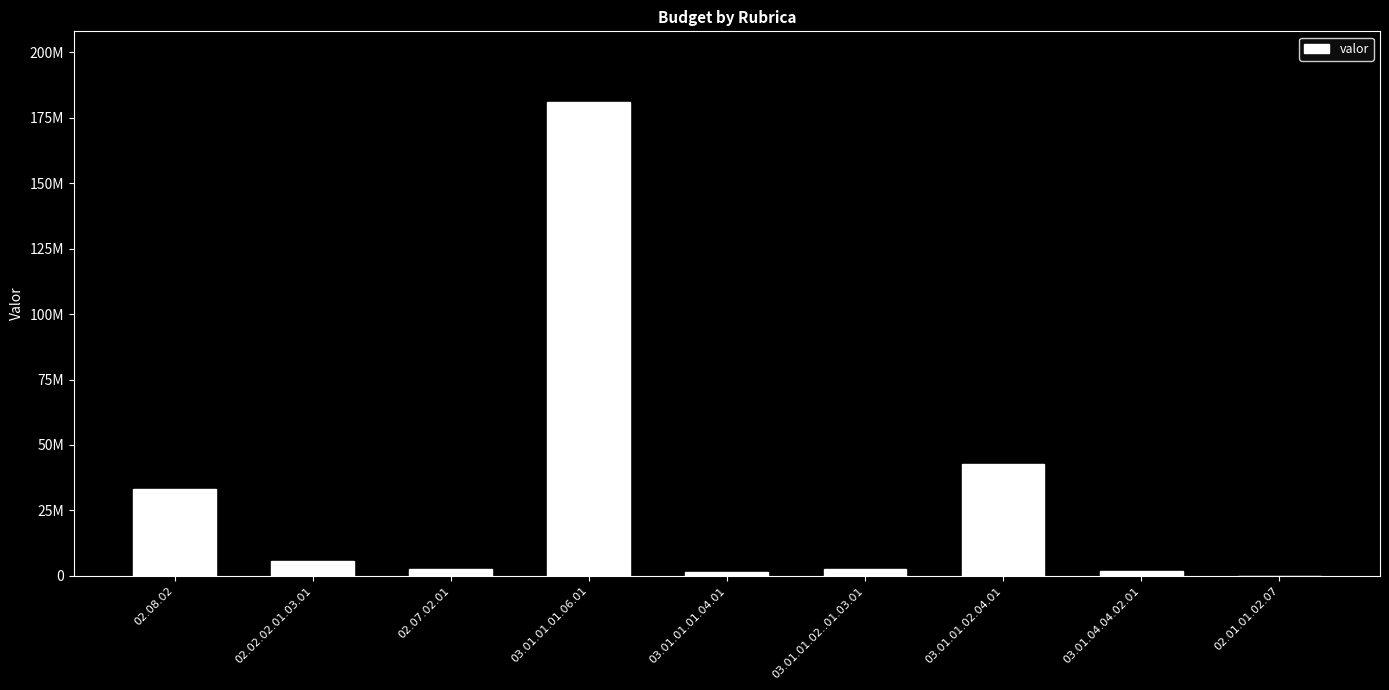

Reading right to left, transcribe all the data shown in this chart.

100000	2000000	42800000	2800000	1500000	180855000	2800000	5500000	33300000